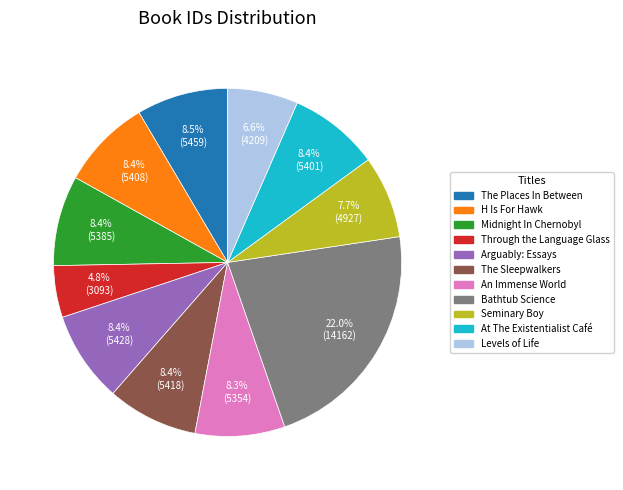

Is The Places In Between the majority of the pie?

No